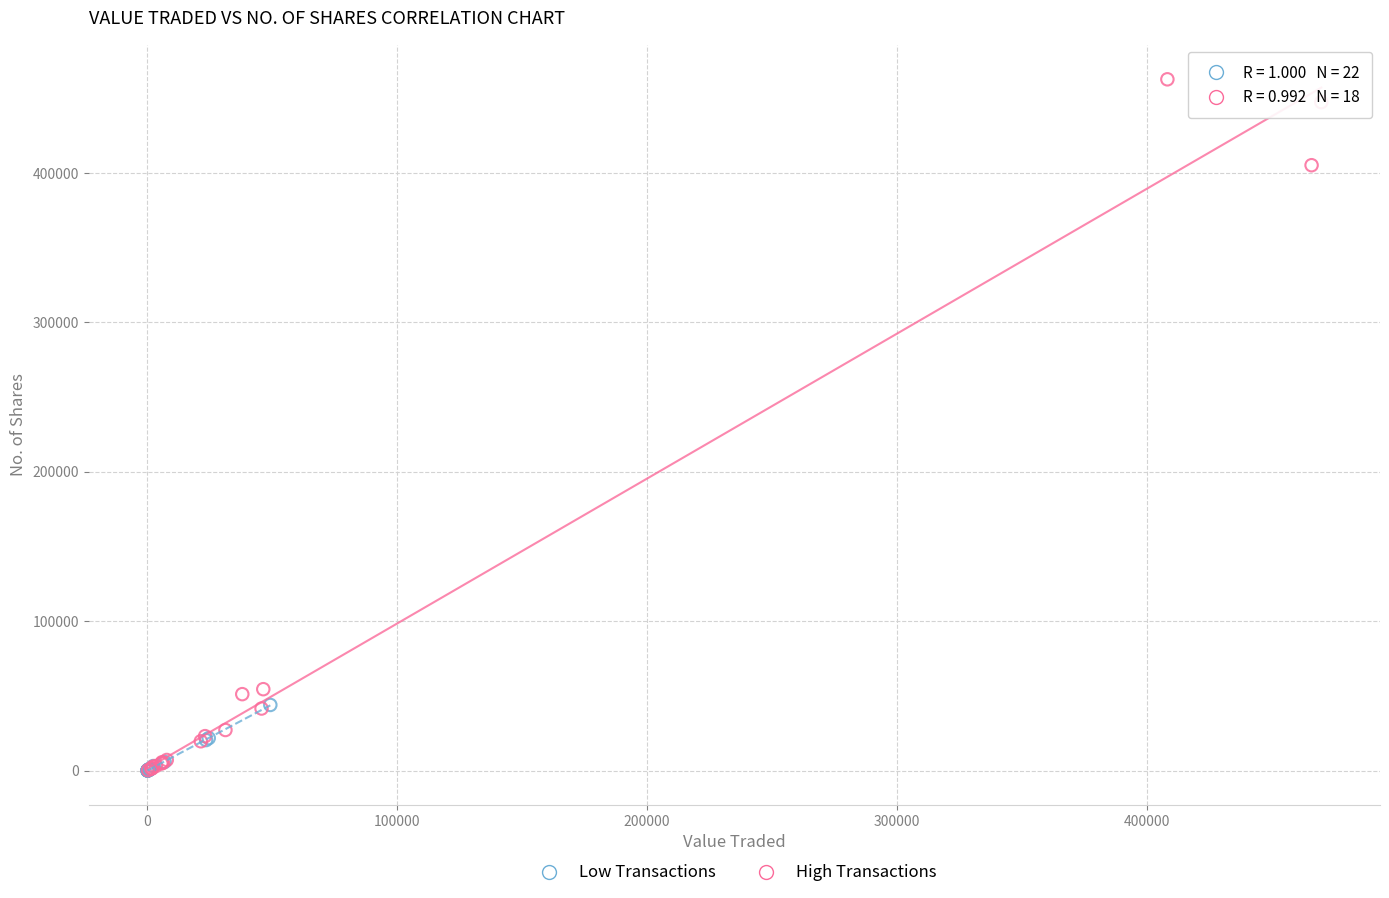

What are all the series names shown in the legend?

Low Transactions, High Transactions